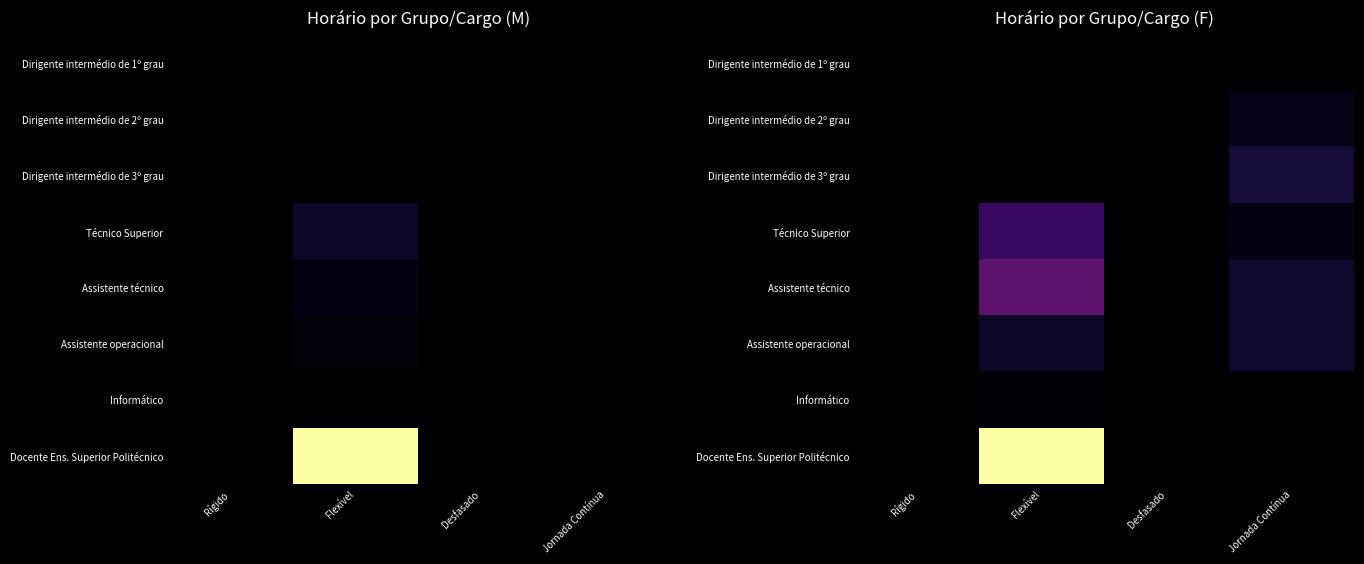

What is the sum of the Assistente técnico values at Flexível and Rígido?

19